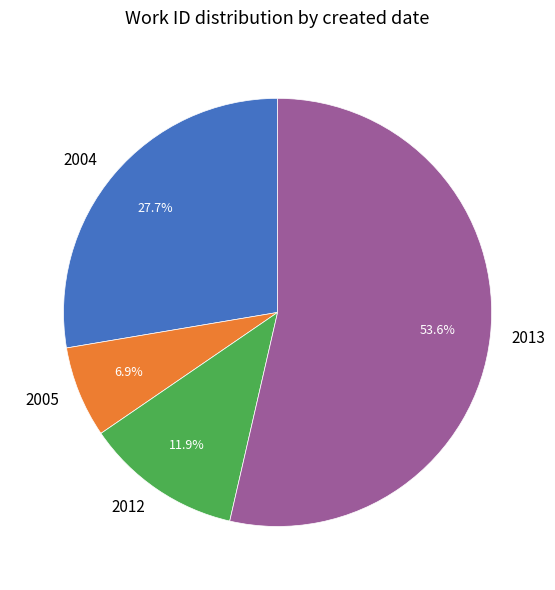

Approximately how many times larger is the value at 2004 compared to 2013?

0.5